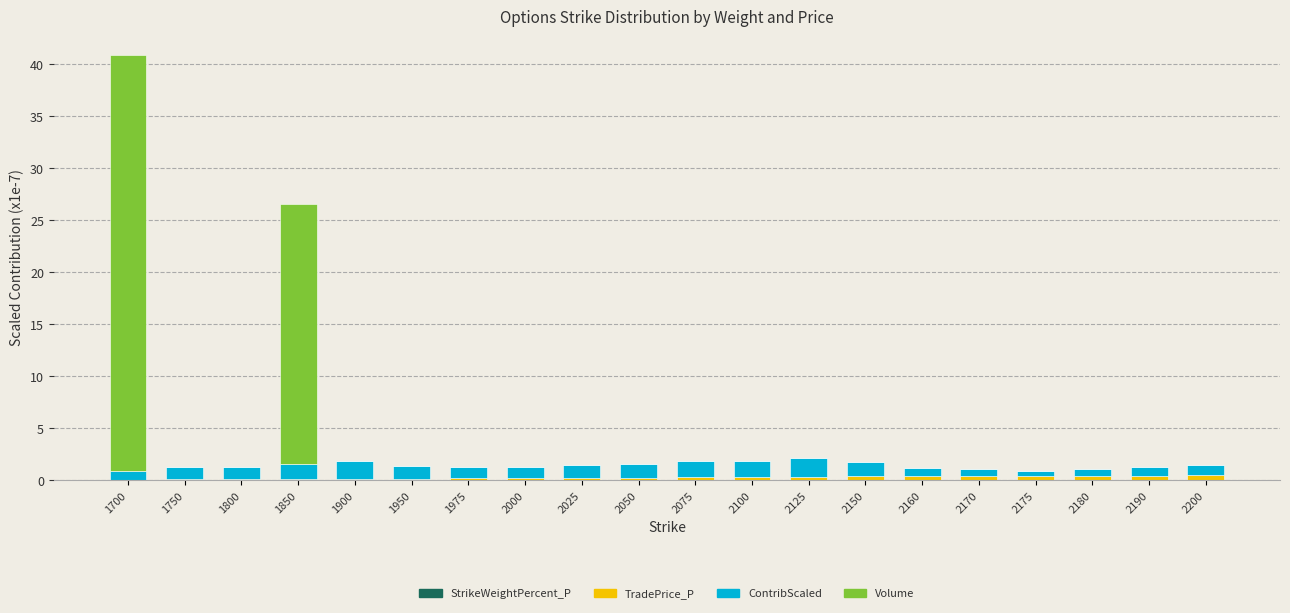

At which category is the sum across all series the highest?

1700